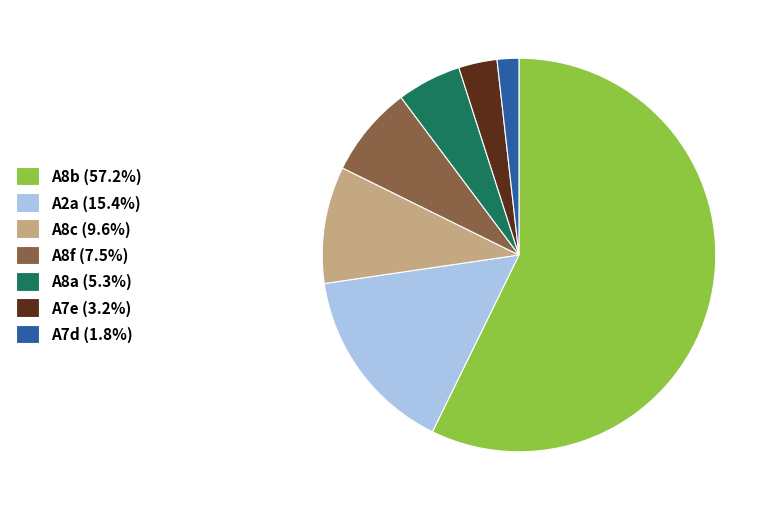

Count the number of slices in the pie.

7